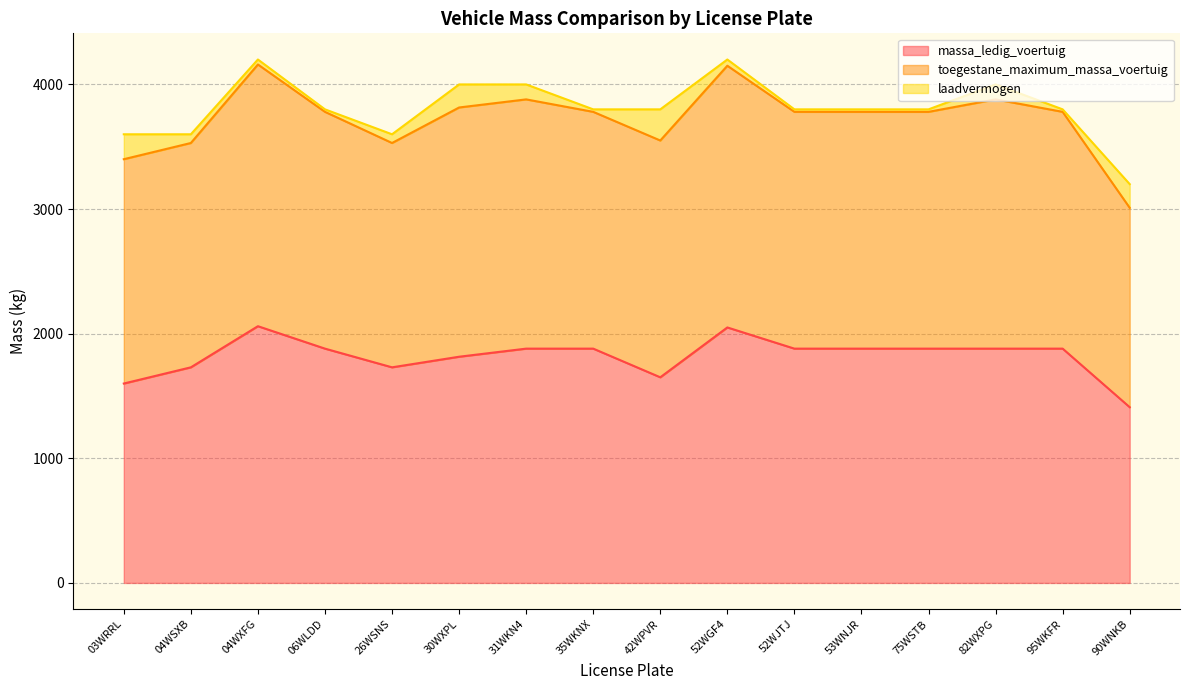

How many data points in toegestane_maximum_massa_voertuig are above 3800?

5